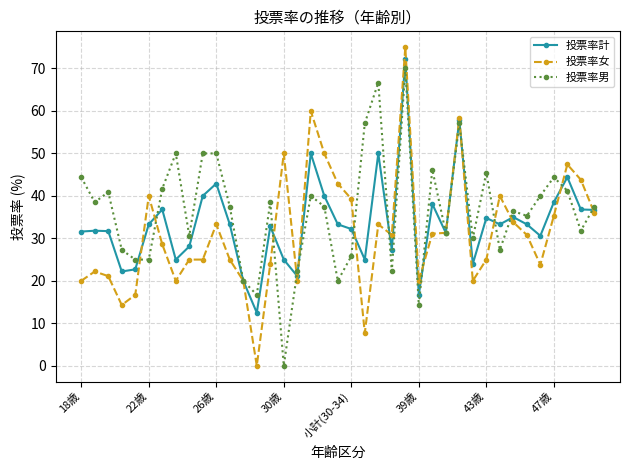

At how many categories does at least one series exceed 54?

5